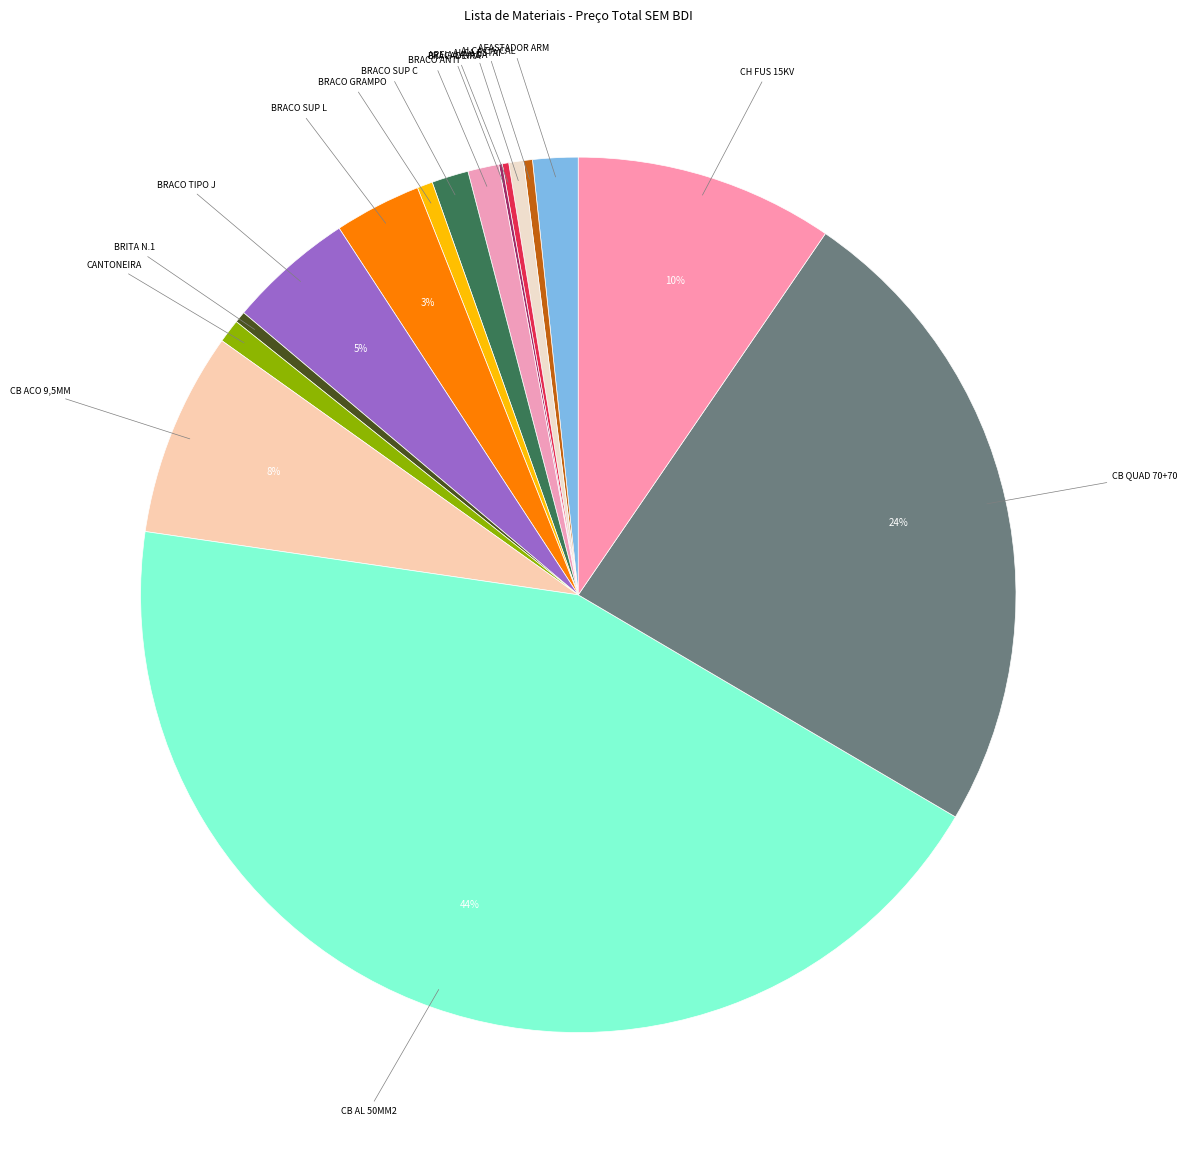

Is there any slice that represents more than half of the pie?

No